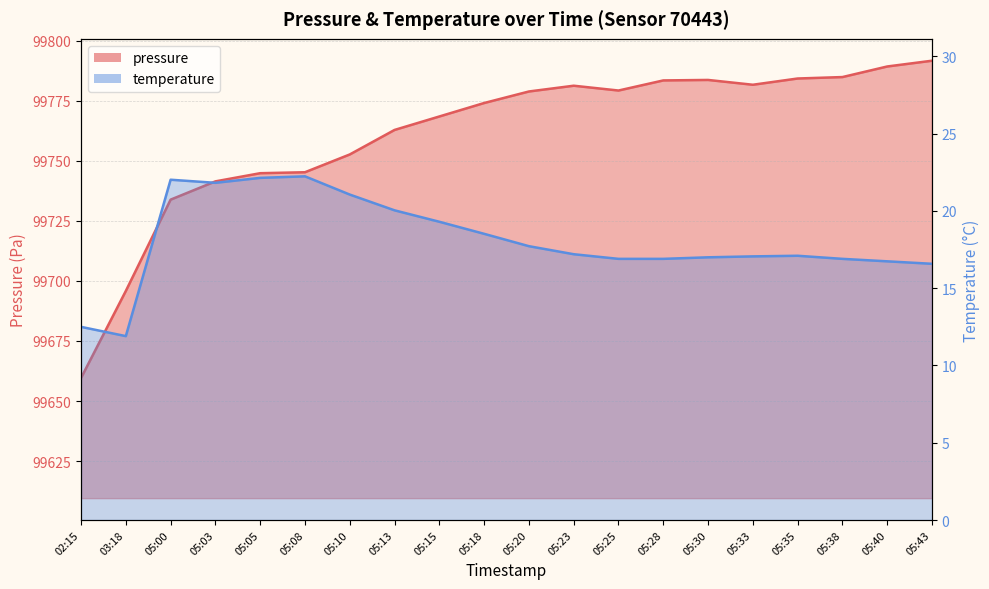

Where is the first local maximum for pressure?

05:23